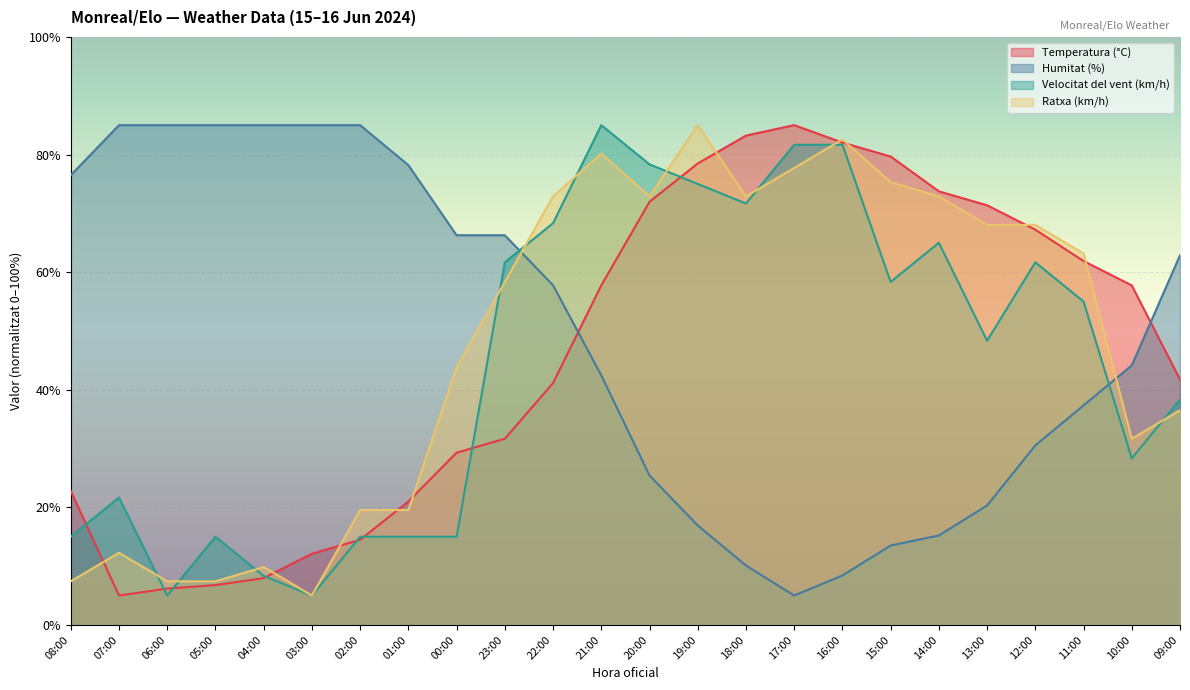

What is the value of the Velocitat del vent (km/h) point at the 20th from the left?

48.3